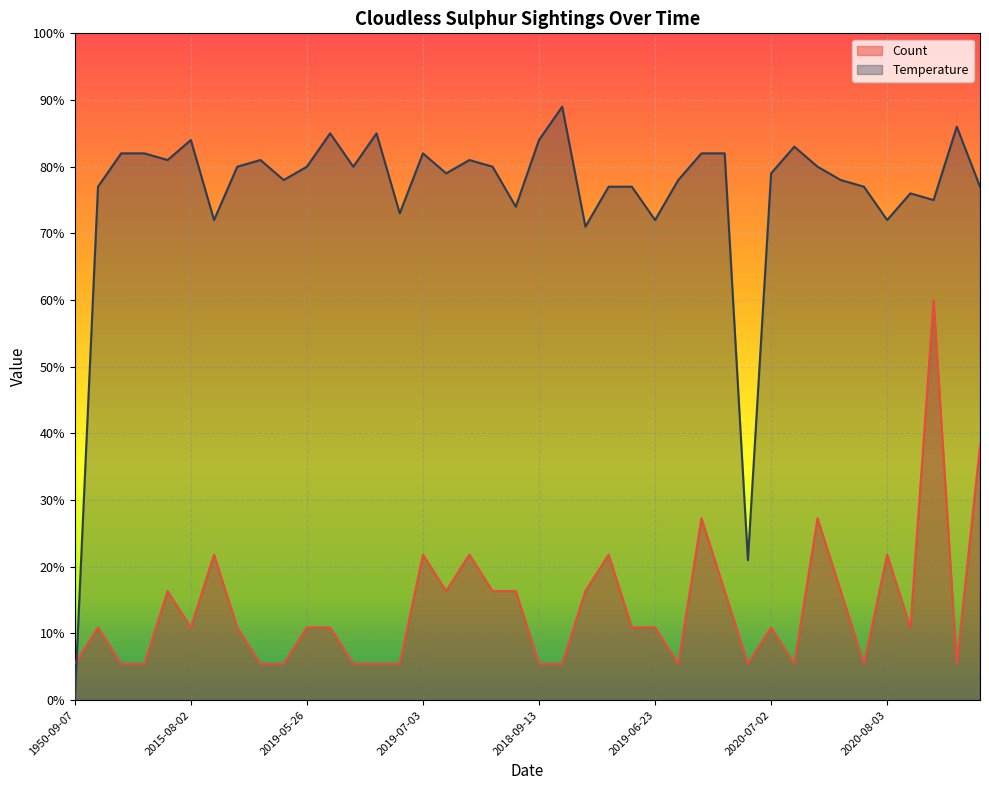

What is the maximum value for Temperature?

89.0